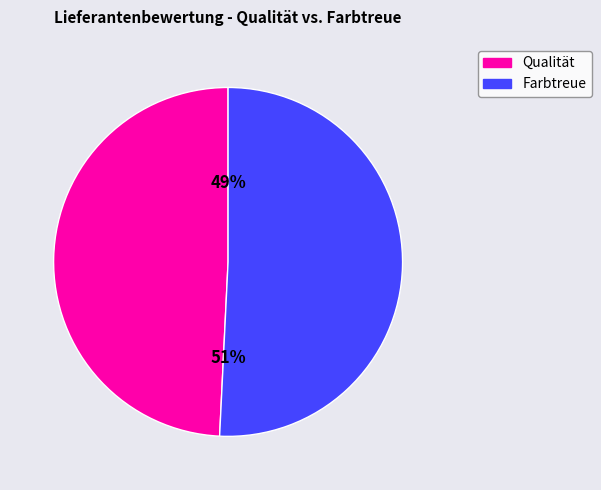

Does any single category account for the majority?

Yes